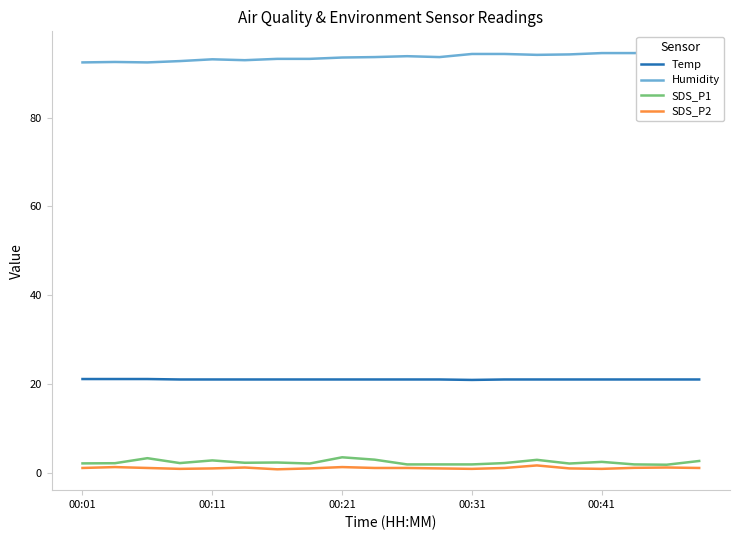

True or false: SDS_P2 and Humidity intersect in this chart.

False